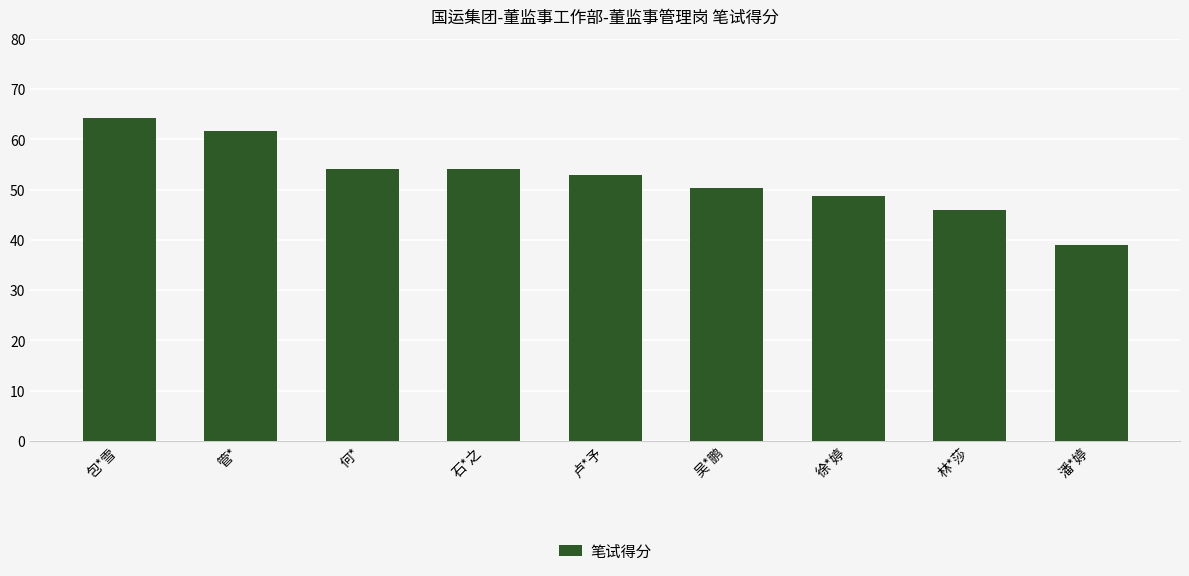

Reading right to left, extract all data points from this chart.

潘*婷=39.0	林*莎=46.0	徐*婷=48.7	吴*鹏=50.3	卢*予=53.0	石*之=54.0	何*=54.0	管*=61.7	包*雪=64.3